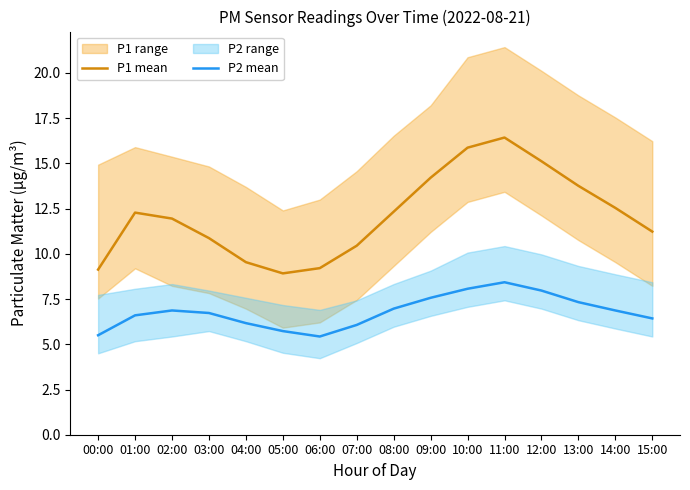

Where is the first local minimum for P1 mean?

05:00